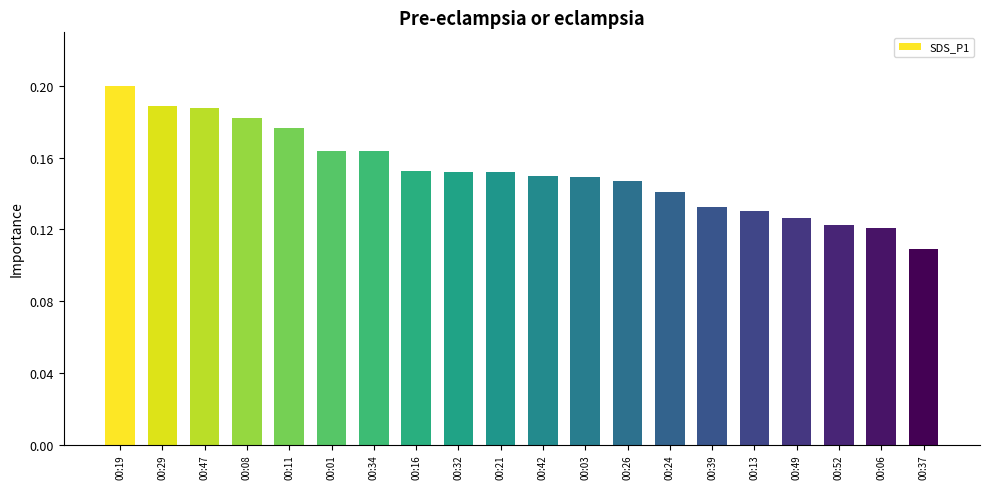

Are the bars horizontal?

No